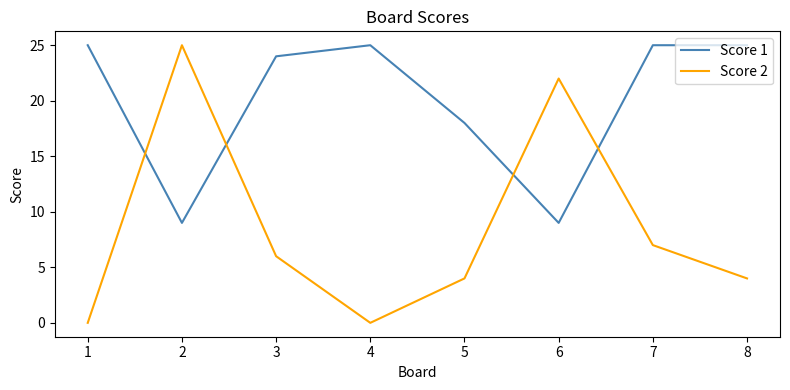

Rank the series by their average value, from lowest to highest.

Score 2, Score 1